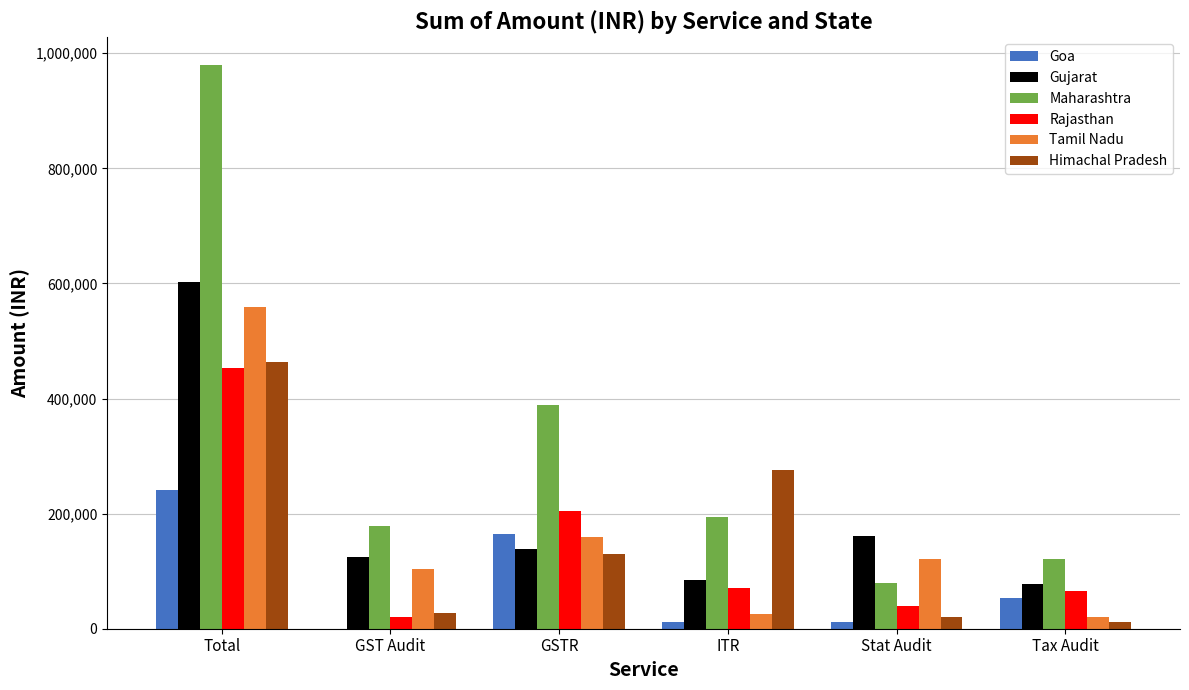

What is the highest value of the Goa series?

241000